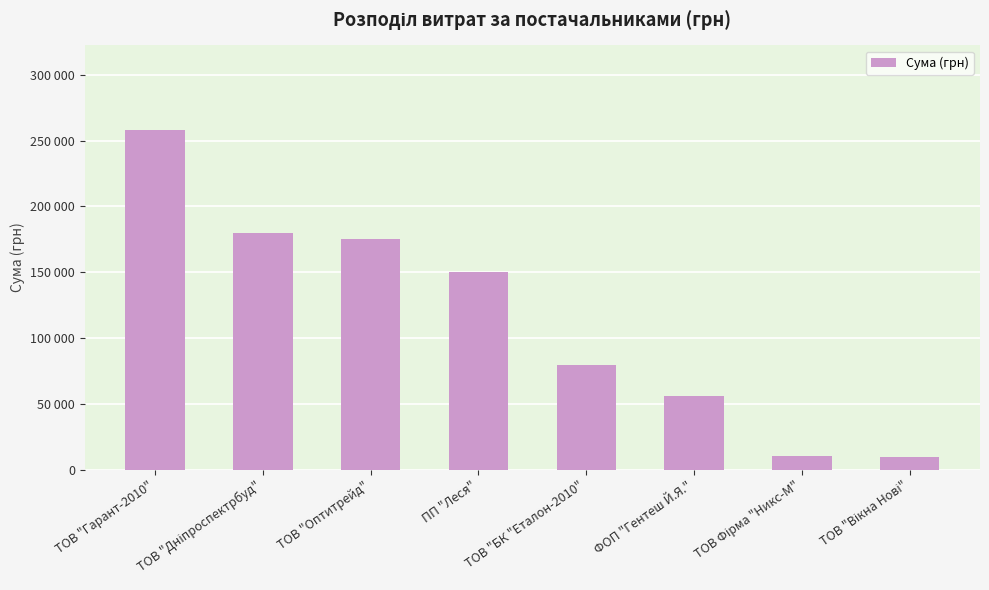

Does the chart contain any negative values?

No